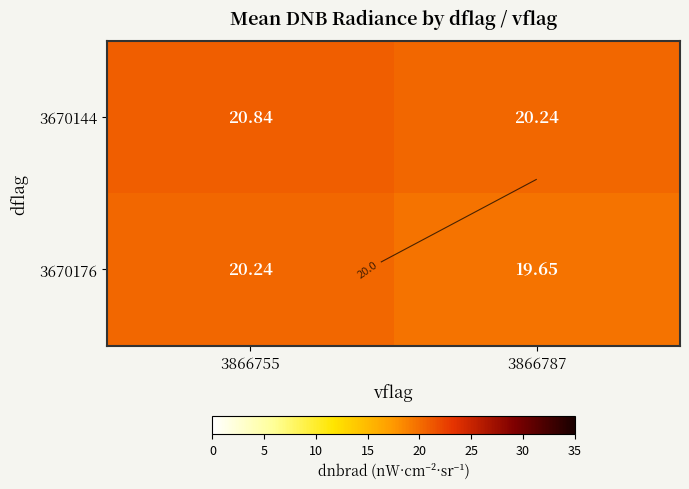

At which label is 3670144 closest to 20?

3866787